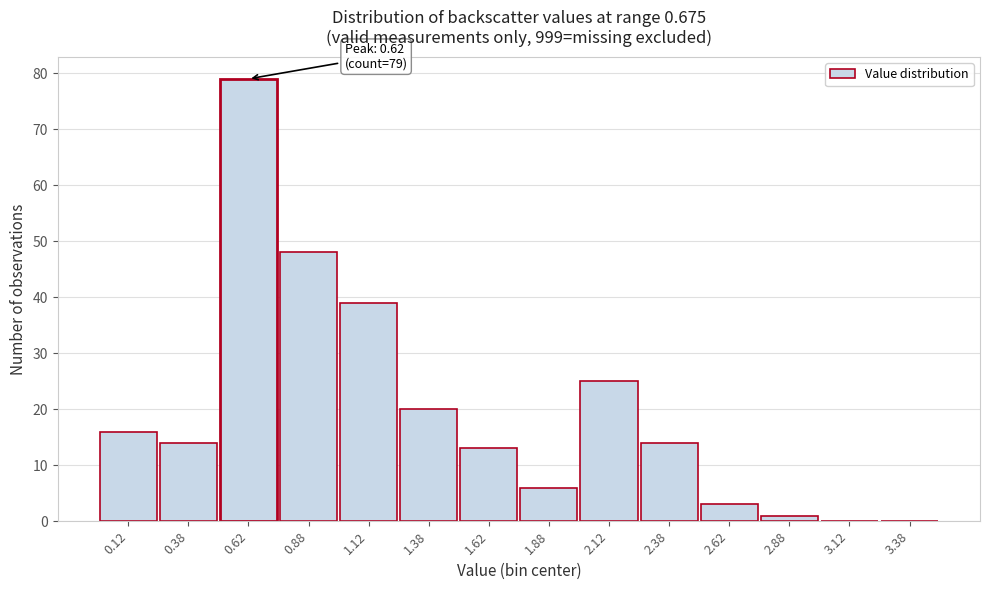

Which range on the x-axis has the tallest bar?

0.50 to 0.75